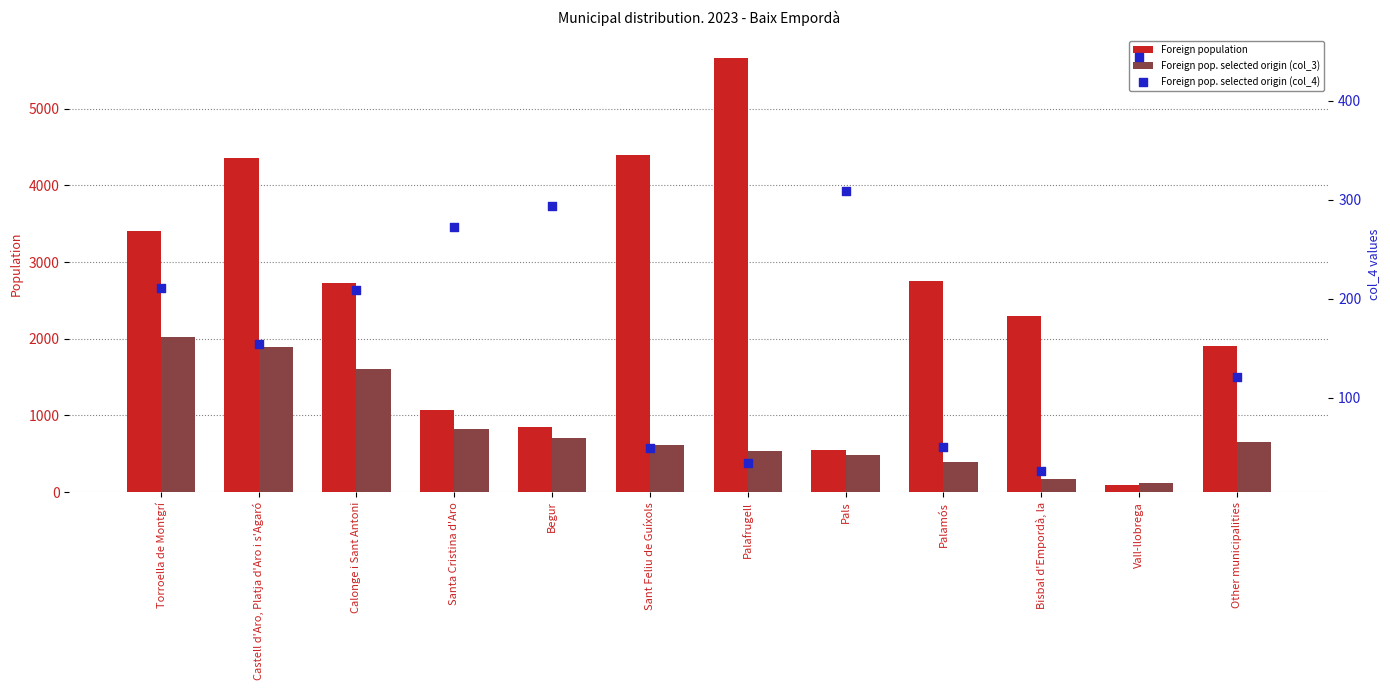

At how many categories does at least one series exceed 4830?

1